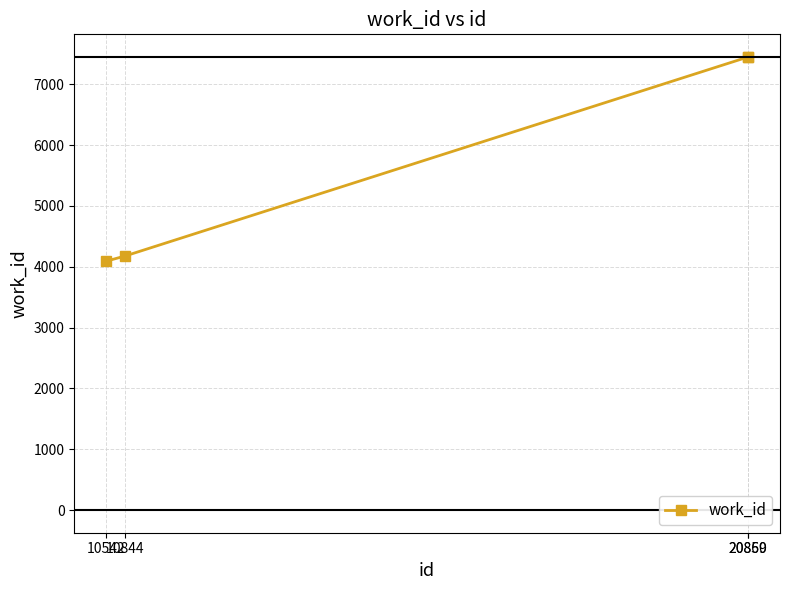

What is the difference between the maximum and minimum values?

3357